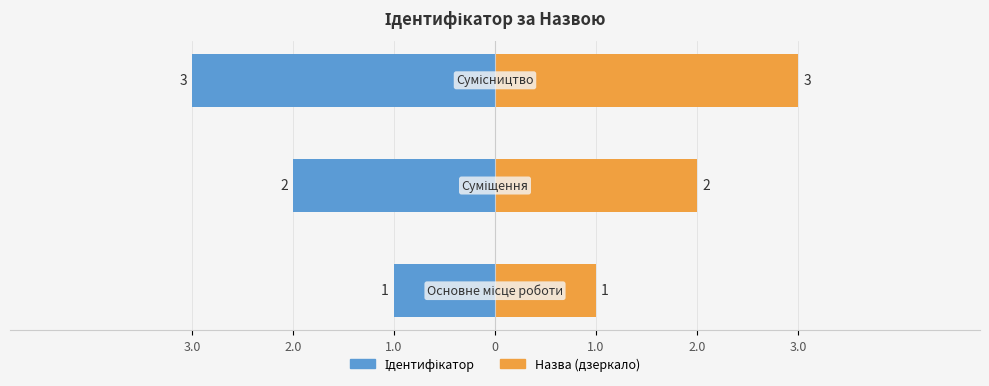

Which has a higher value, Сумісництво or Суміщення?

Сумісництво